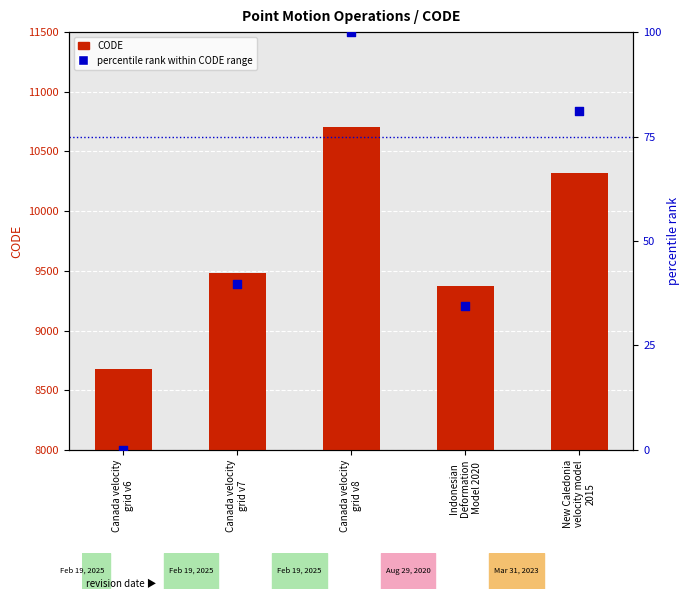

Which series has the largest total across all categories?

CODE